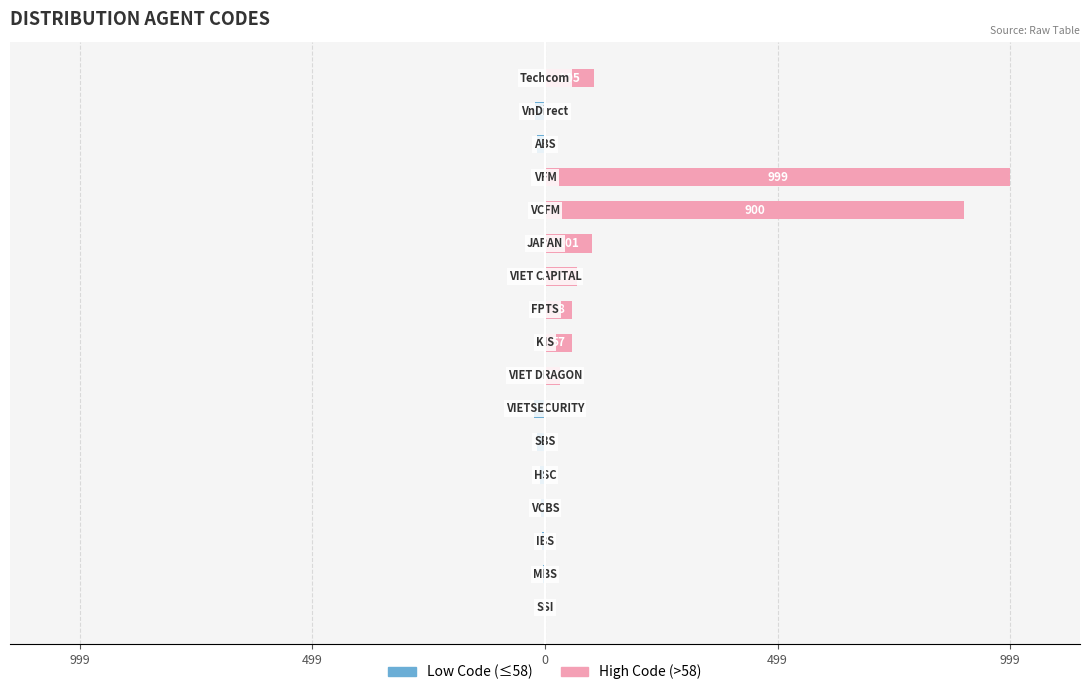

Is the value of Low Code at 499 greater than the value of High Code at 11?

No